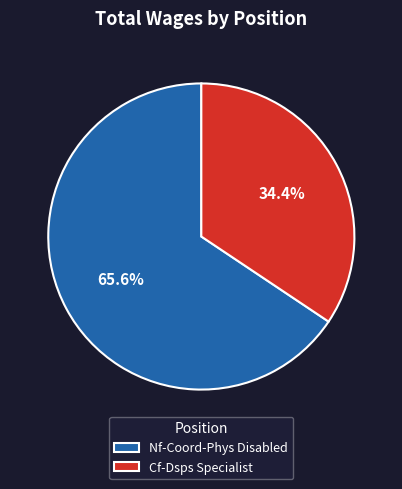

What portion of the pie excludes Cf-Dsps Specialist?

65.6%